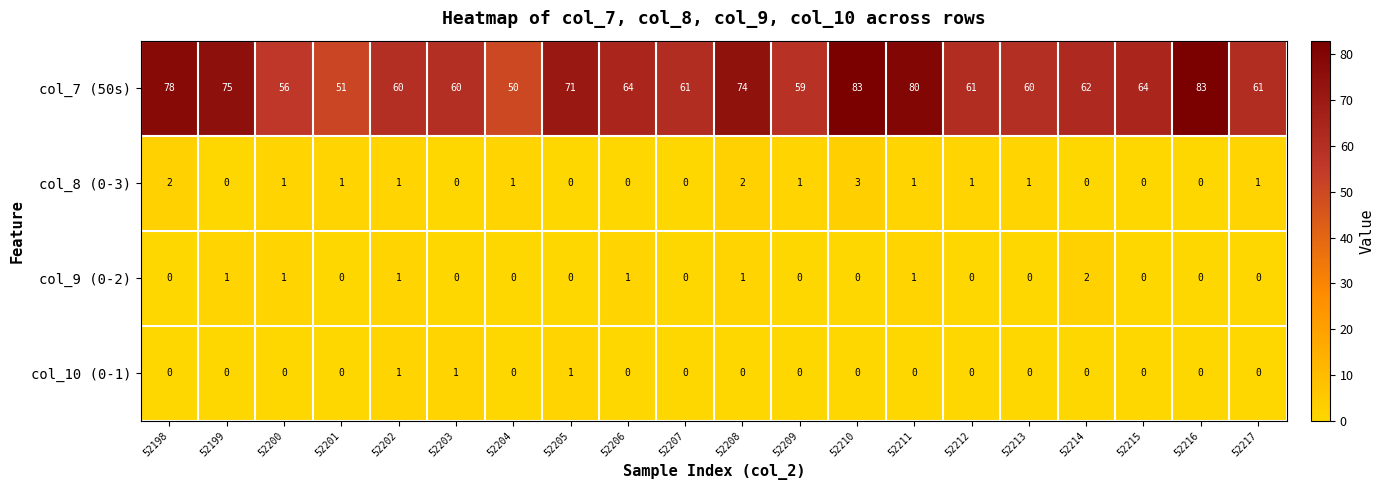

Between 52201 and 52207, which series saw the biggest shift?

col_7 (50s)